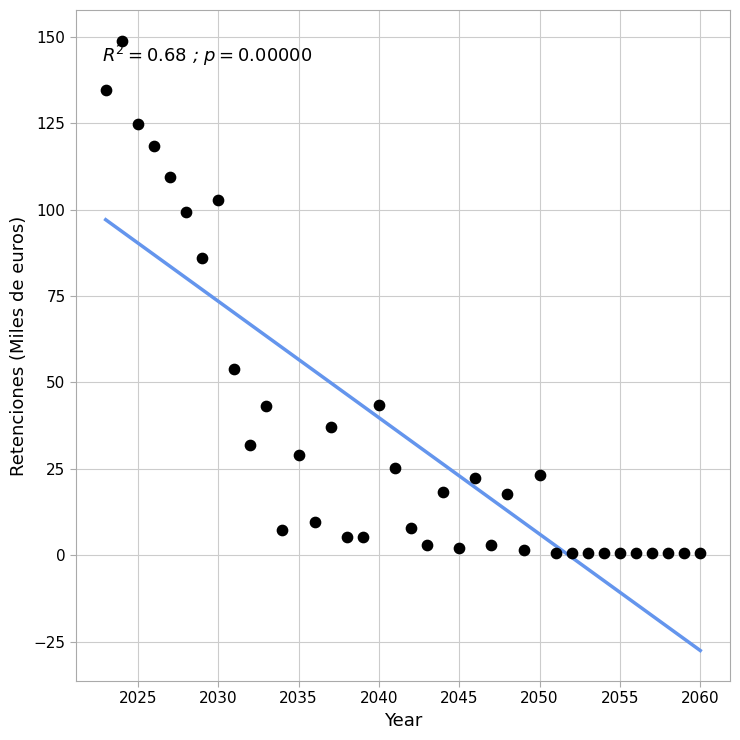

What is the range of Y values (max minus min)?

148.3